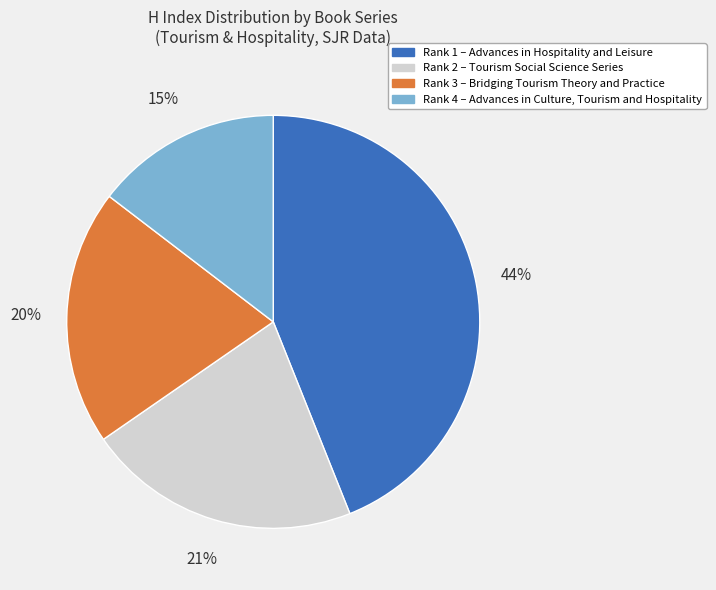

Does any single category account for the majority?

No